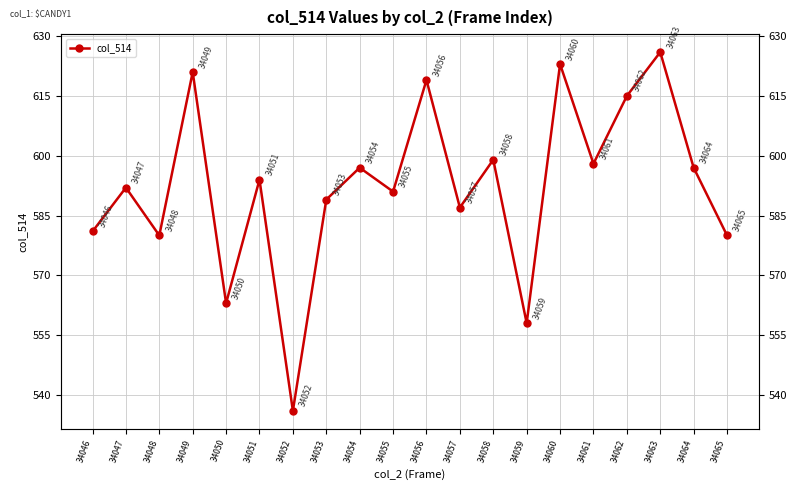

What is the approximate value at 34058?

599